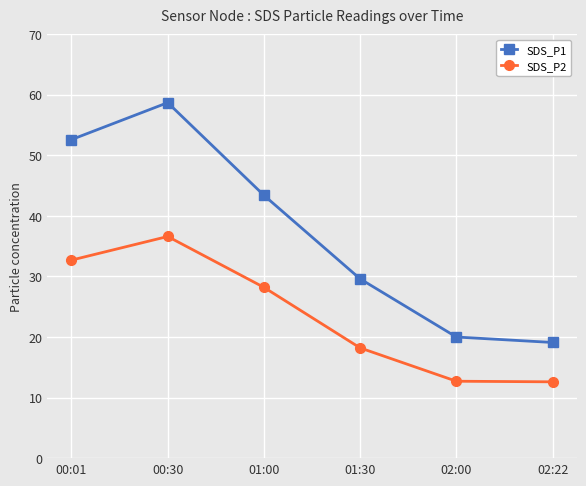

What is the average value of the SDS_P2 series?

23.5